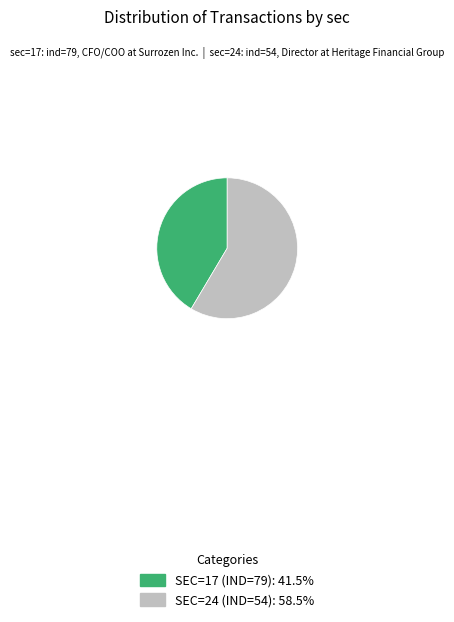

Approximately how many times larger is the value at SEC=24 (IND=54): 58.5% compared to SEC=17 (IND=79): 41.5%?

1.4